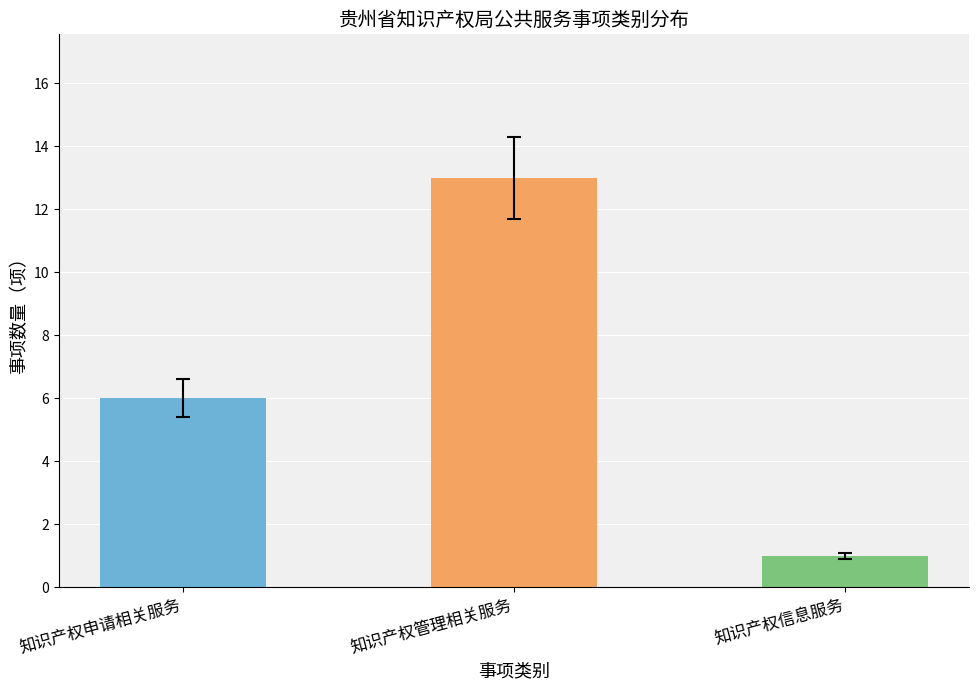

Between 知识产权管理相关服务 and 知识产权申请相关服务, which is larger?

知识产权管理相关服务